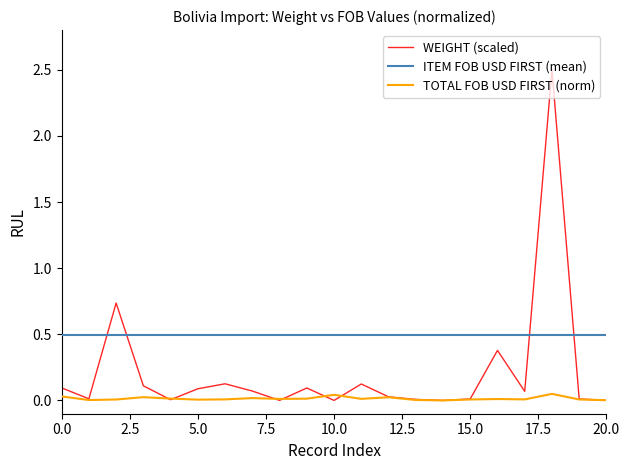

Rank the series by their maximum value, from lowest to highest.

TOTAL FOB USD FIRST (norm), ITEM FOB USD FIRST (mean), WEIGHT (scaled)